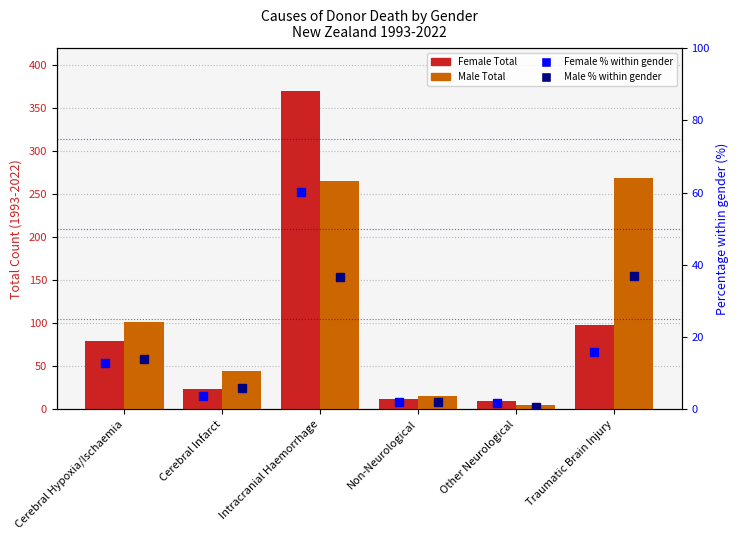

At Non-Neurological, list the series in order from smallest to largest.

Female %, Male %, Female Total, Male Total